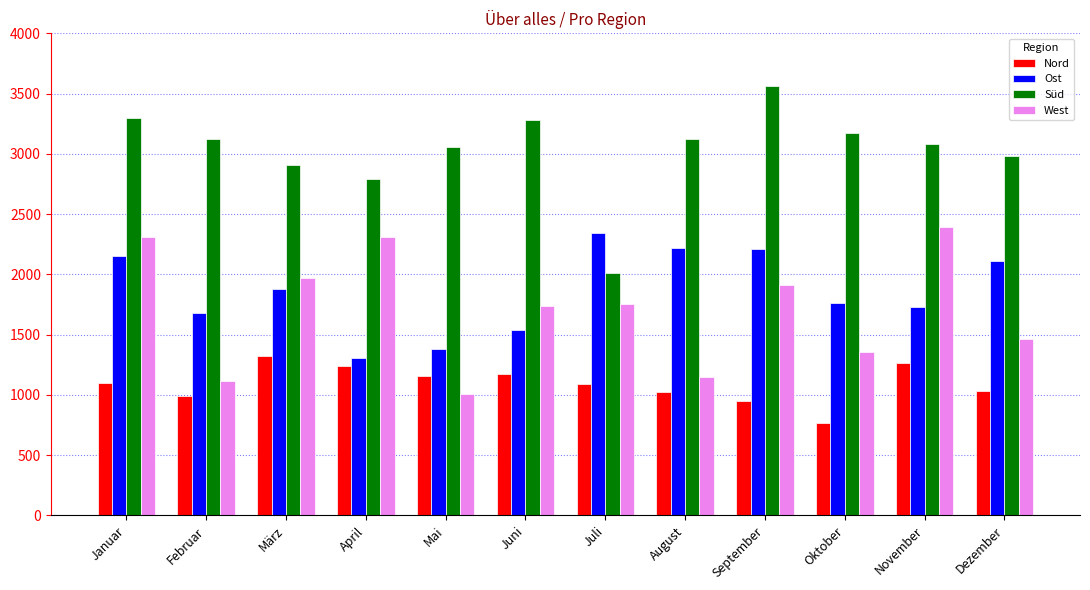

What is the sum of all Ost values?

22319